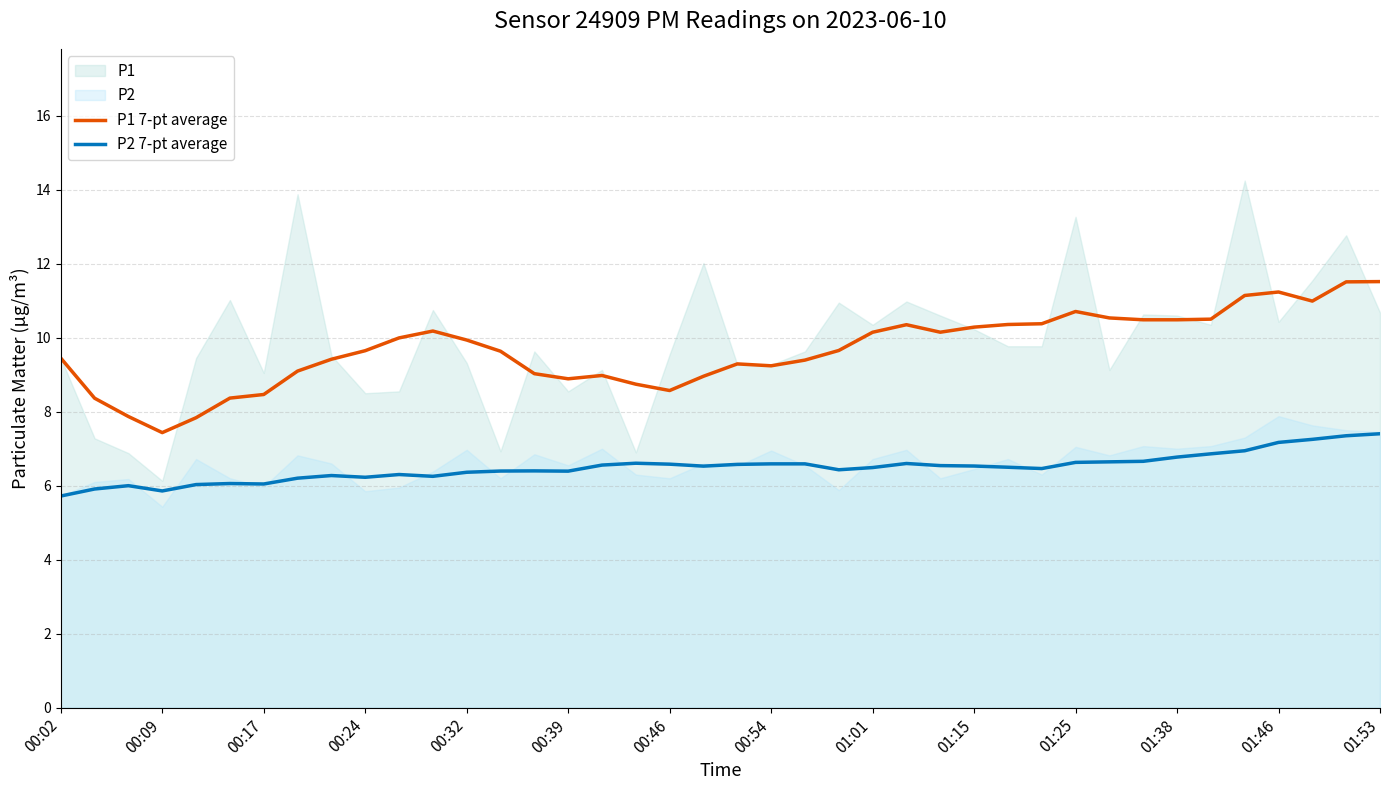

How many lines are shown in the chart?

2